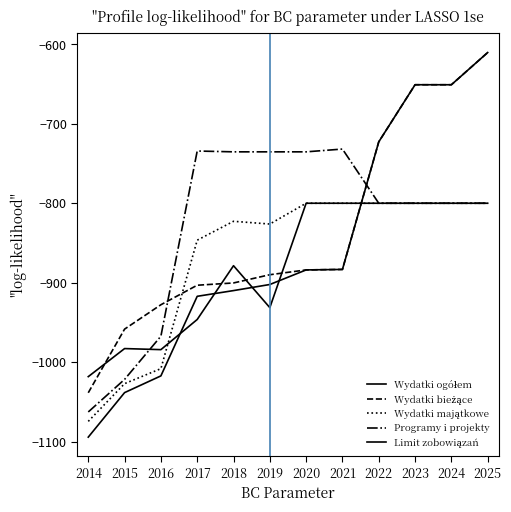

Does the chart display data point markers on the line(s)?

No